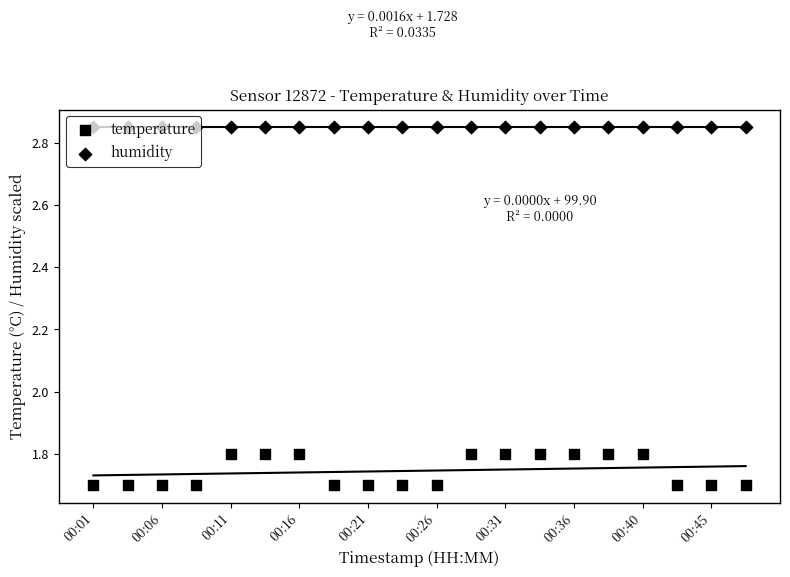

At how many categories does at least one series exceed 2?

20